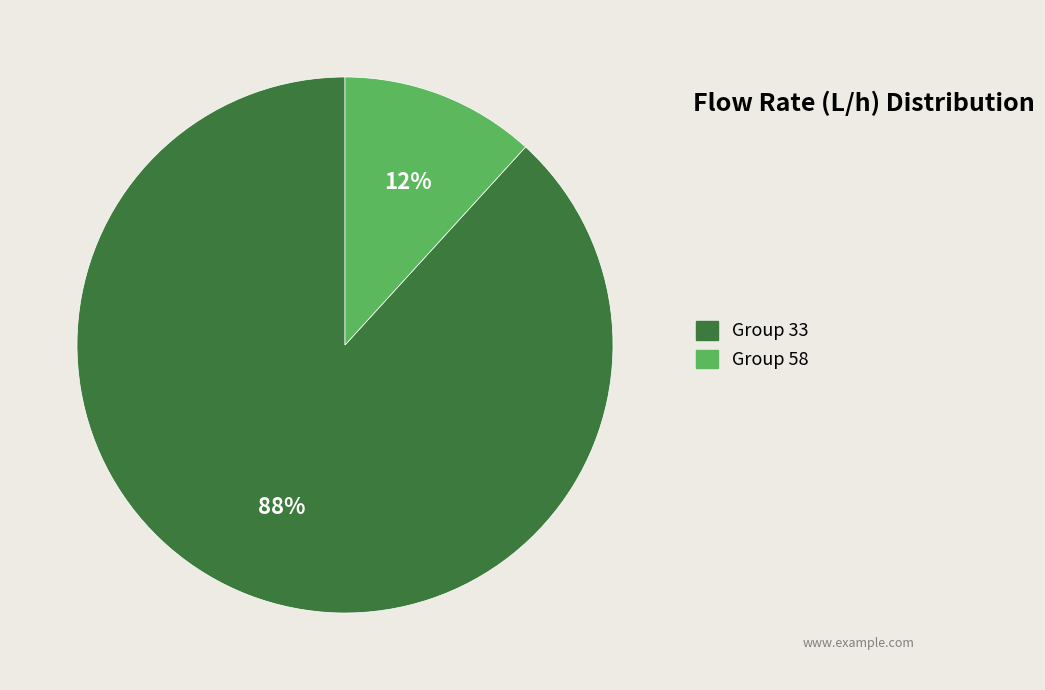

To the nearest percent, what is the average slice percentage?

50%